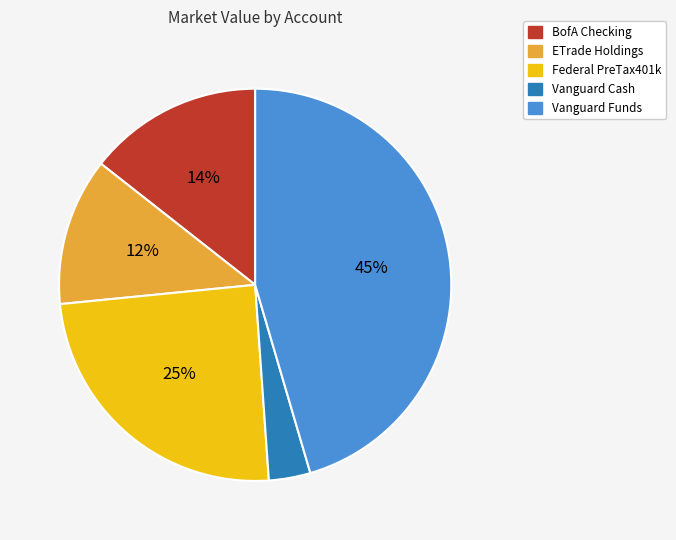

Does any single category account for the majority?

No